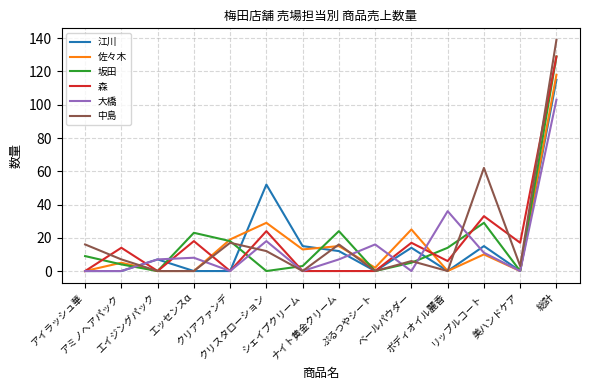

At which category is the sum across all series the highest?

総計